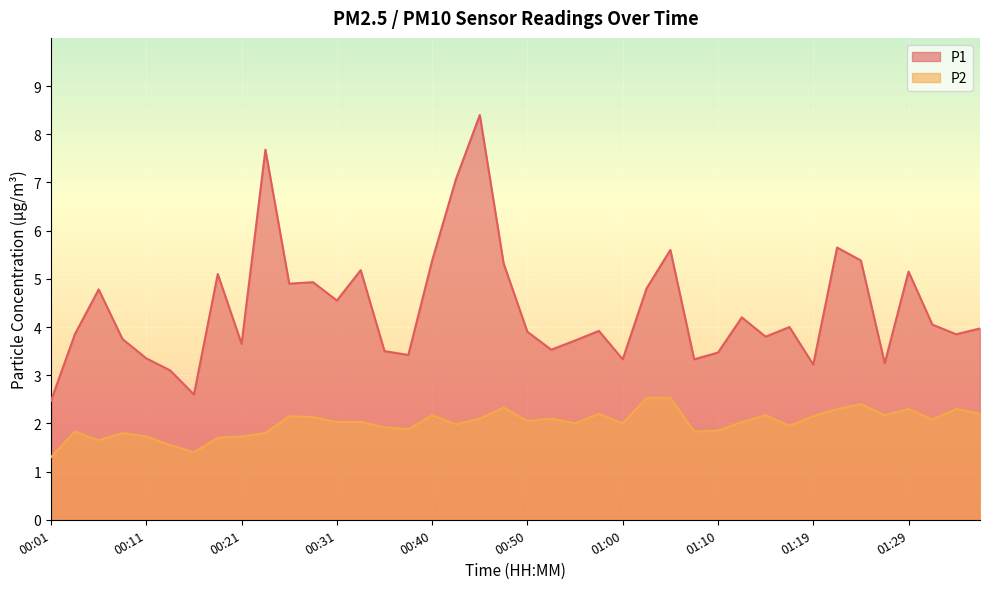

What is the value of the P2 point at the 32nd from the left?

1.9